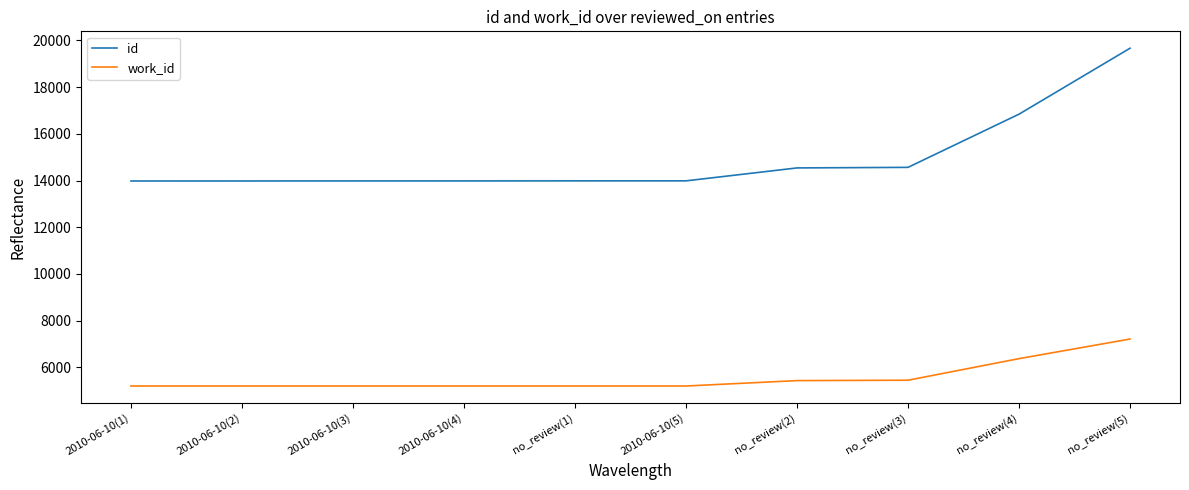

Rank the series by their maximum value, from highest to lowest.

id, work_id